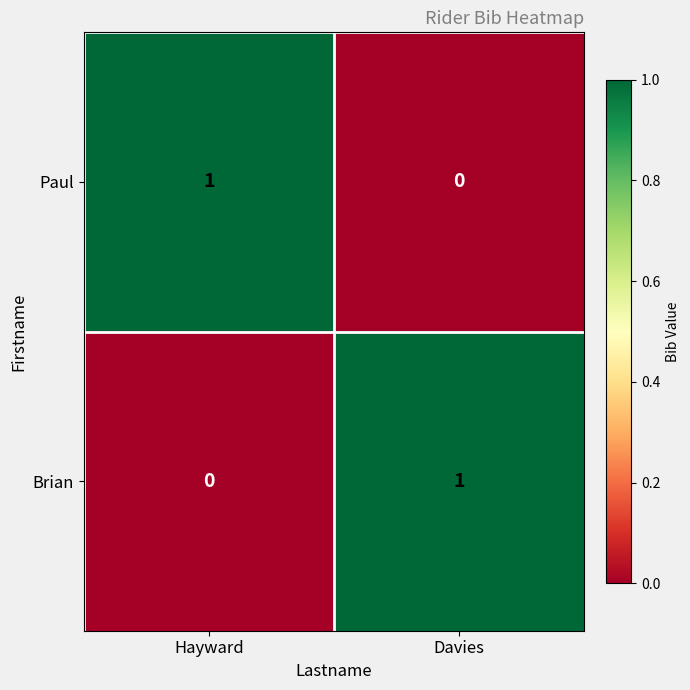

Where is Paul nearest to the value 0?

Davies